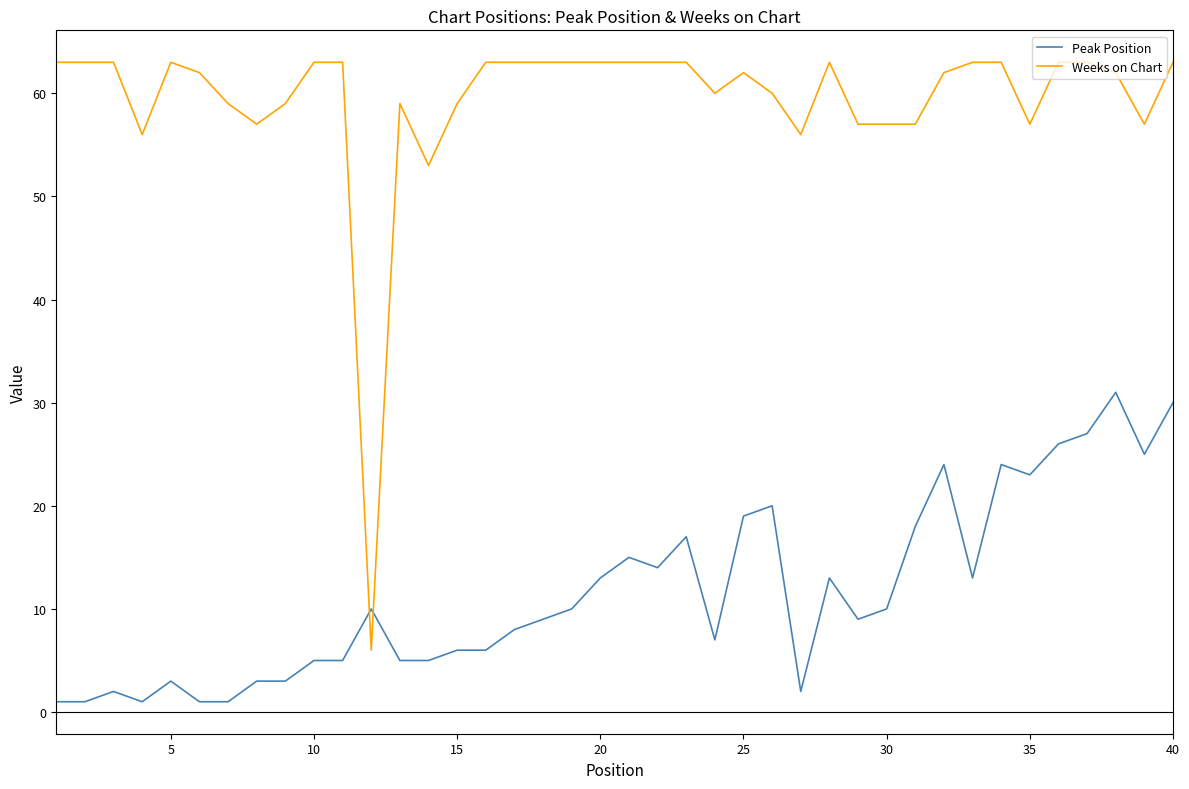

Rank the series by their average value, from highest to lowest.

Weeks on Chart, Peak Position